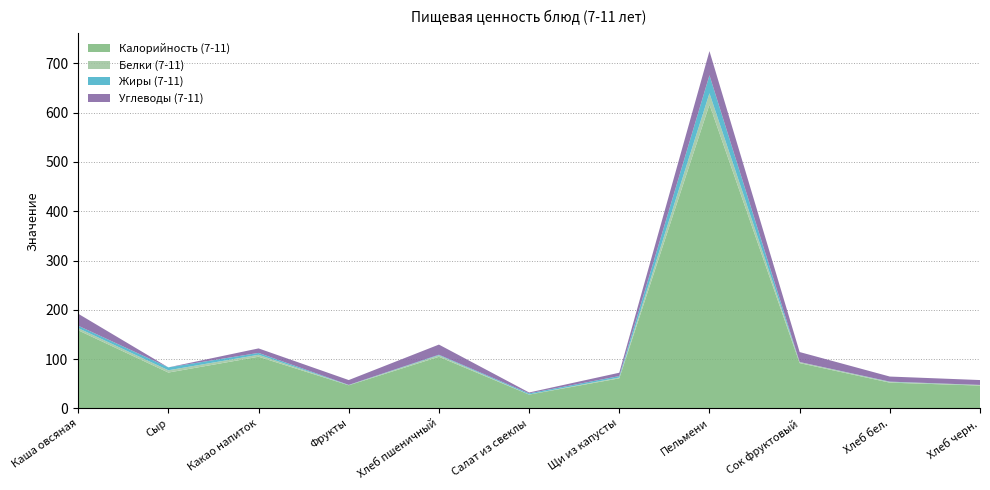

Reading left to right, what are all the values shown in this chart?

Калорийность (7-11): Каша овсяная=158.5	Сыр=72.8	Какао напиток=104.9	Фрукты=47.0	Хлеб пшеничный=104.8	Салат из свеклы=28.1	Щи из капусты=61.1	Пельмени=616.3	Сок фруктовый=92.0	Хлеб бел.=52.3	Хлеб черн.=46.4
Белки (7-11): Каша овсяная=4.4	Сыр=4.6	Какао напиток=4.0	Фрукты=0.4	Хлеб пшеничный=3.0	Салат из свеклы=0.3	Щи из капусты=1.6	Пельмени=22.9	Сок фруктовый=2.0	Хлеб бел.=1.5	Хлеб черн.=1.1
Жиры (7-11): Каша овсяная=4.8	Сыр=5.9	Какао напиток=3.8	Фрукты=0.4	Хлеб пшеничный=1.2	Салат из свеклы=2.2	Щи из капусты=3.0	Пельмени=36.6	Сок фруктовый=0.2	Хлеб бел.=0.6	Хлеб черн.=0.2
Углеводы (7-11): Каша овсяная=24.3	Сыр=0.0	Какао напиток=9.1	Фрукты=9.8	Хлеб пшеничный=20.6	Салат из свеклы=1.8	Щи из капусты=6.7	Пельмени=48.9	Сок фруктовый=20.2	Хлеб бел.=10.3	Хлеб черн.=9.9